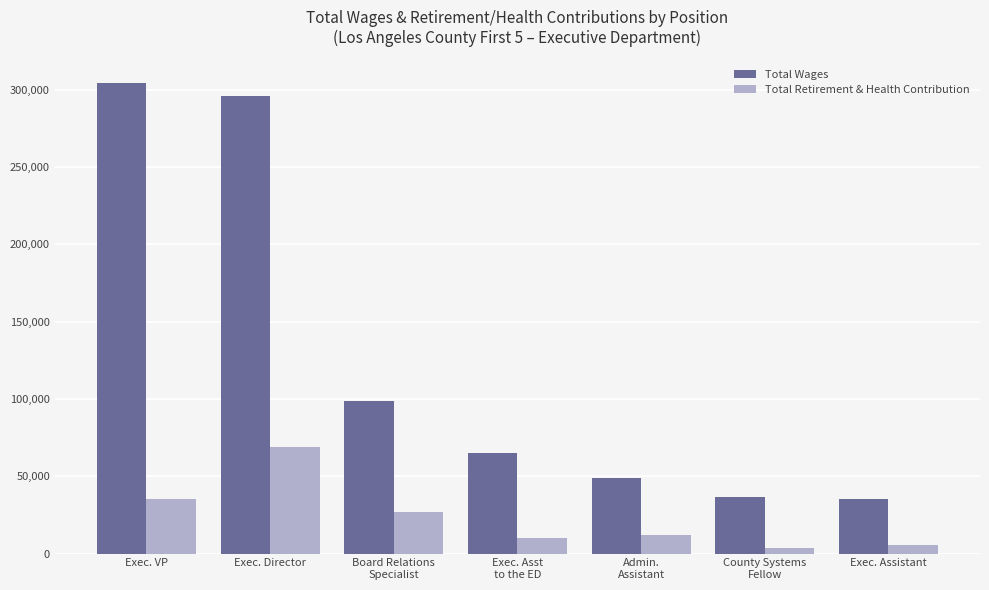

The Total Wages series shows 24493 at Board Relations
Specialist. True or false?

False